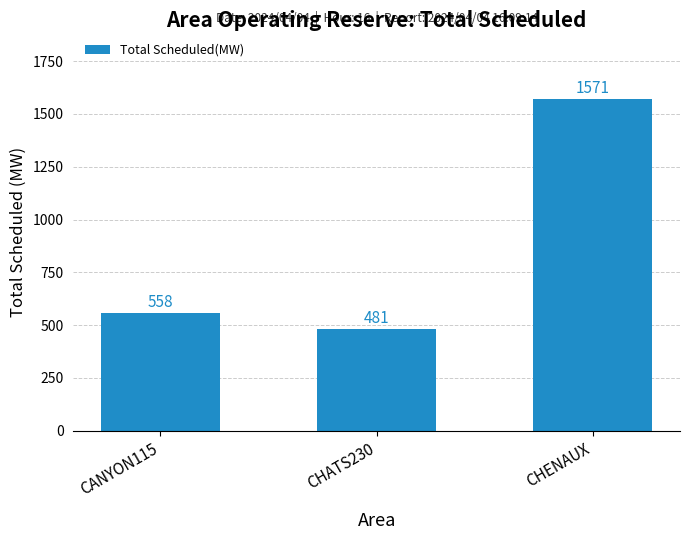

Is it true that the value at CHATS230 is 481?

True